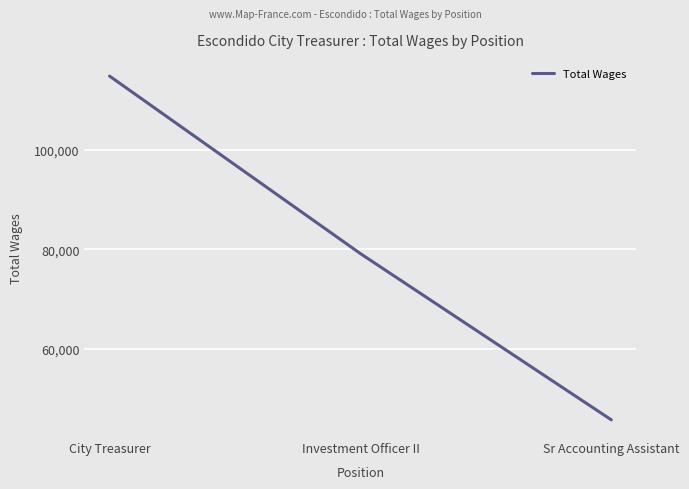

Reading left to right, transcribe all the data shown in this chart.

114852	79173	45767